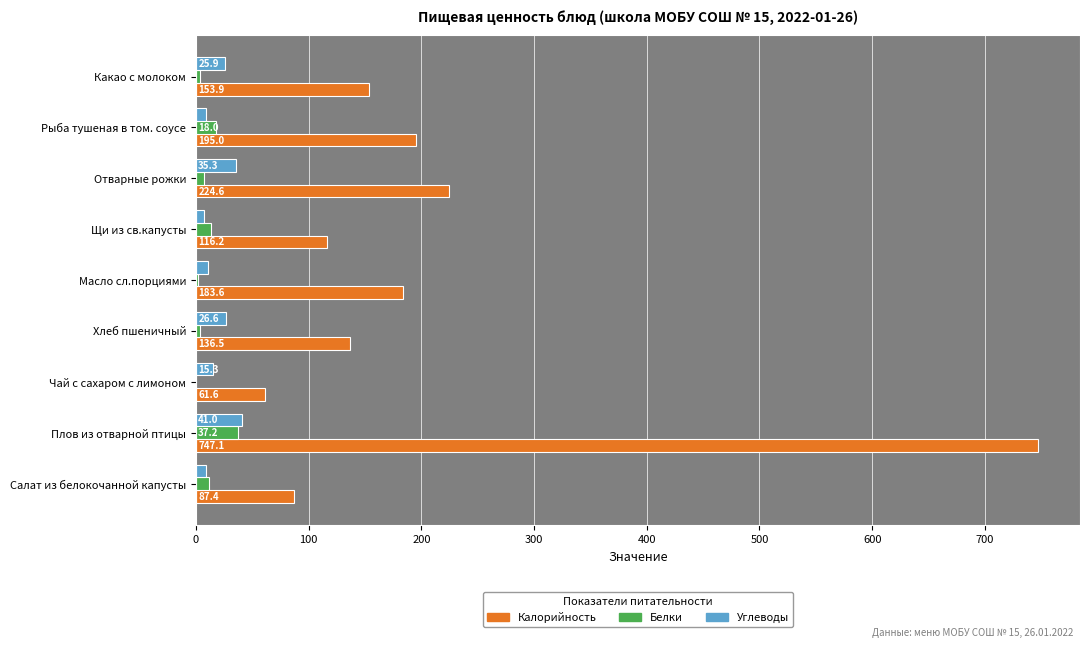

What is the maximum value shown in the chart?

747.1